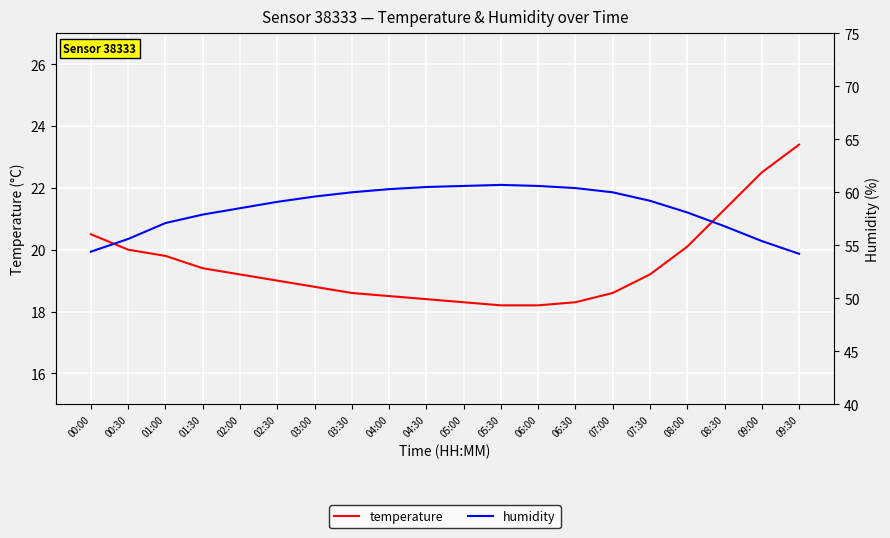

Which series has the largest total across all categories?

humidity